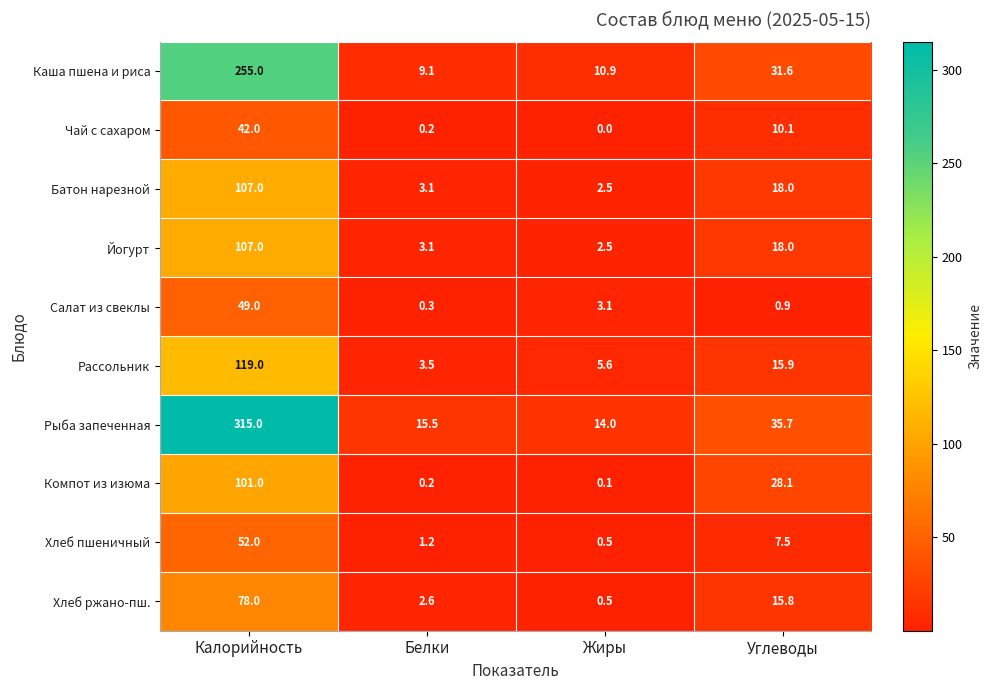

At which label is Каша пшена и риса closest to 132?

Углеводы